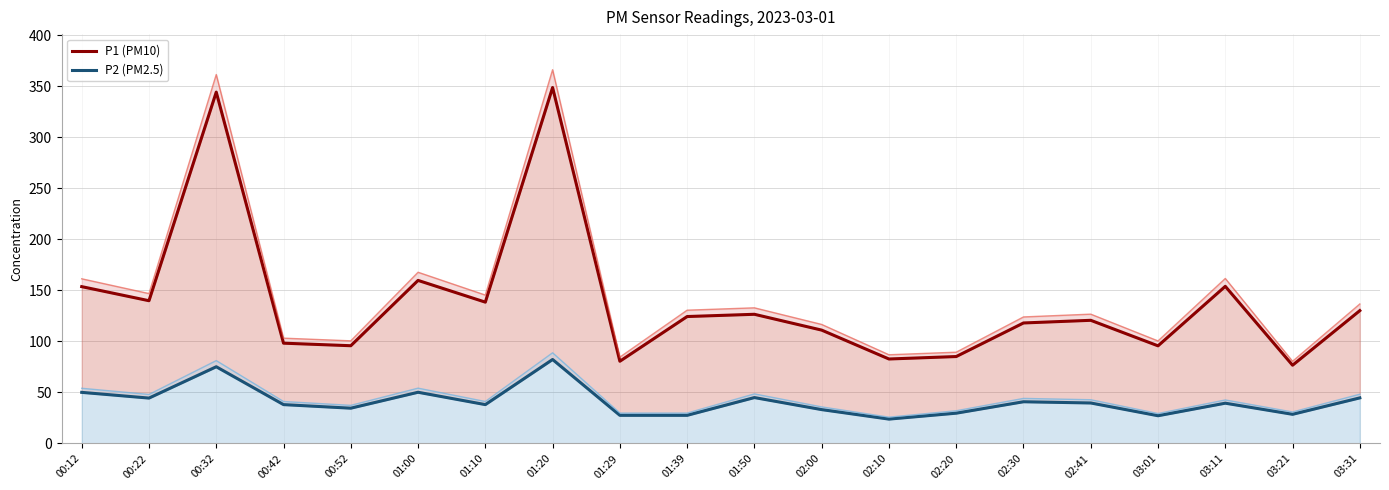

Rank the series by their average value, from highest to lowest.

P1 (PM10), P2 (PM2.5)